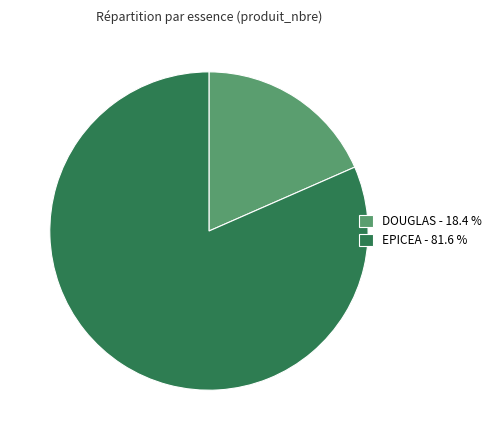

What is the smallest slice in the pie chart?

DOUGLAS